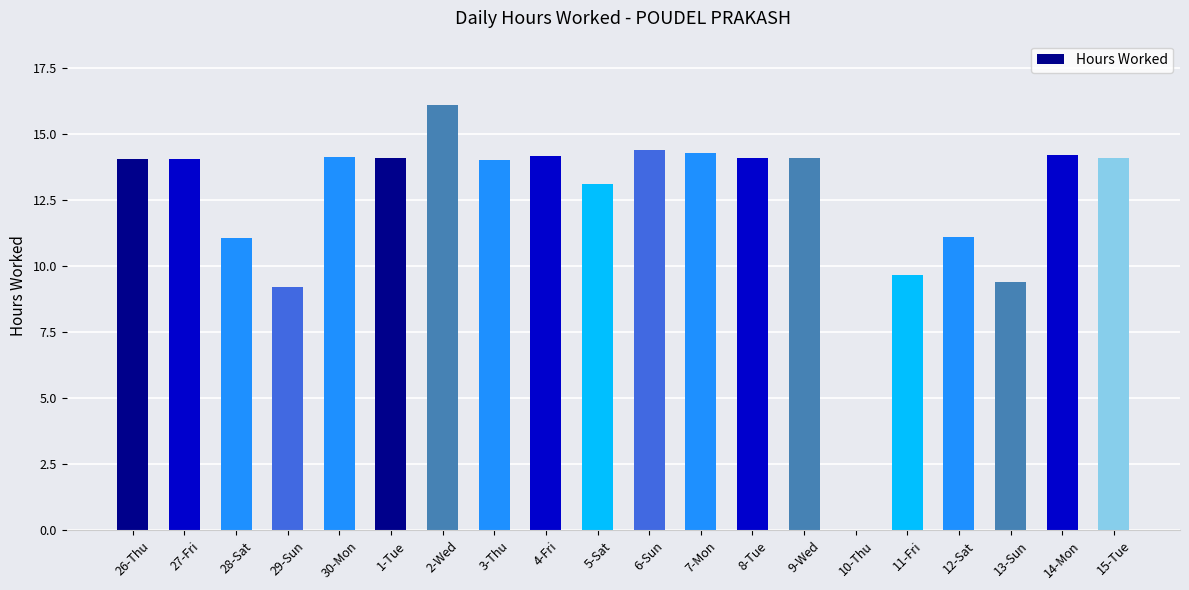

True or false: the data shows 16.1 at 2-Wed.

True